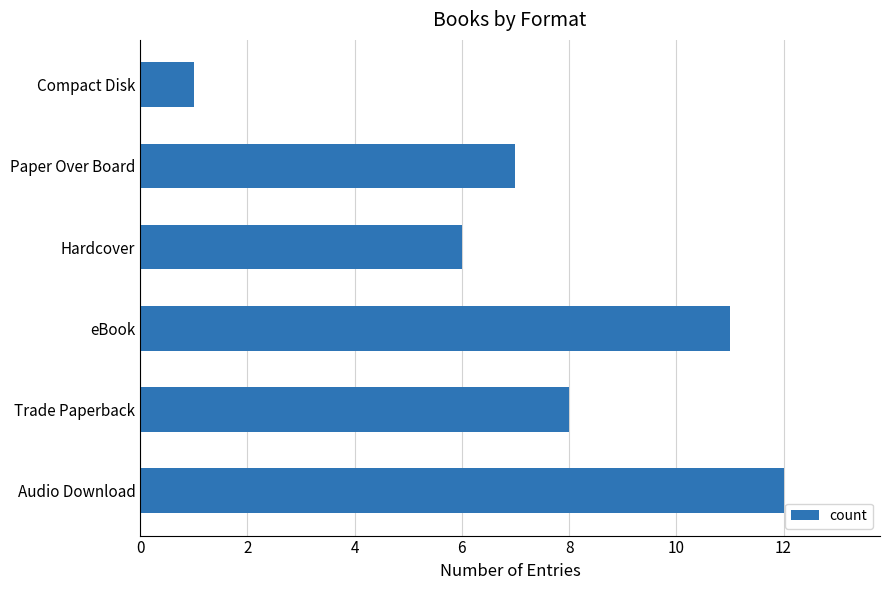

What value does the data have at Hardcover?

6